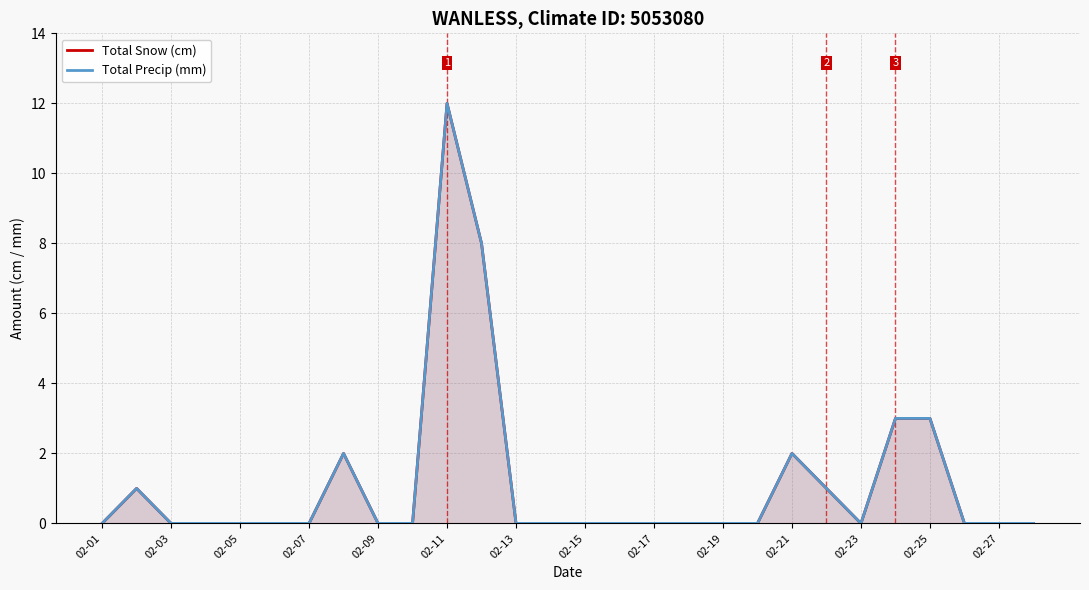

In Total Precip (mm), how many points are higher than both neighbors (excluding endpoints)?

4